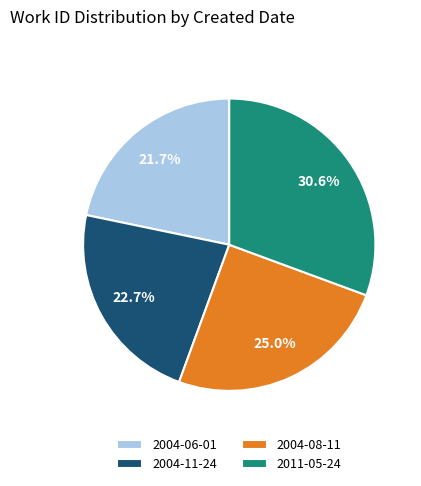

What is the ratio of the value at 2004-11-24 to the value at 2004-06-01?

1.0